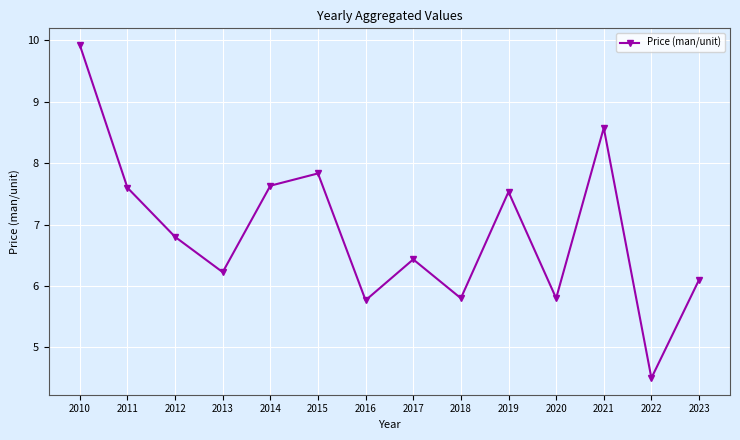

Which category has the lowest value across all series?

2022